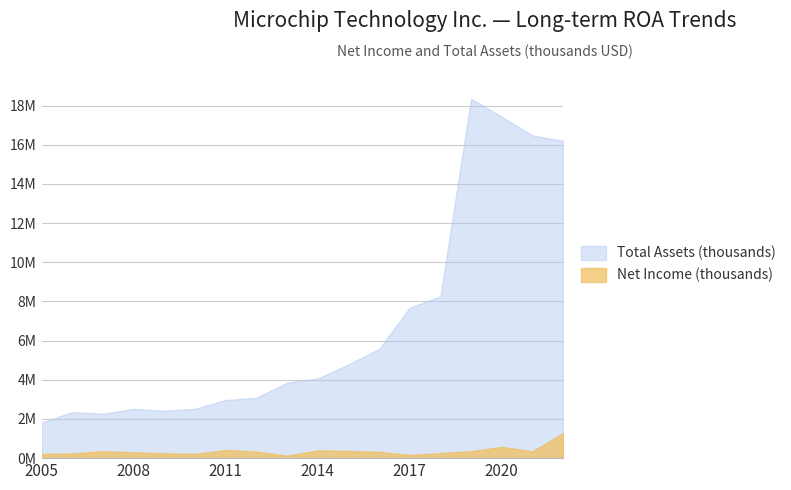

True or false: Total Assets (thousands) has a value of 3851405 at 2013.

True